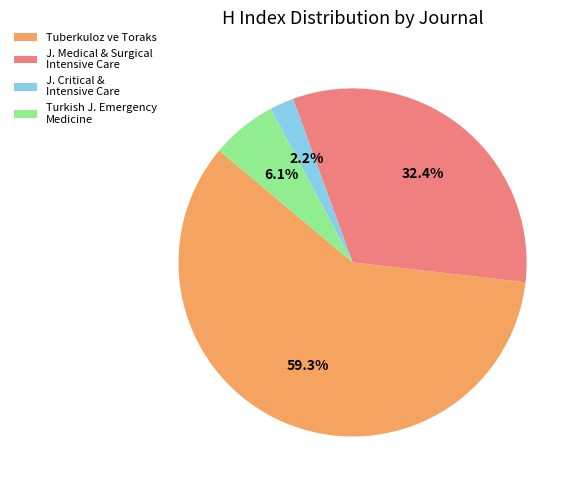

Rank the categories by value from lowest to highest.

J. Critical & Intensive Care, Turkish J. Emergency Medicine, J. Medical & Surgical Intensive Care, Tuberkuloz ve Toraks